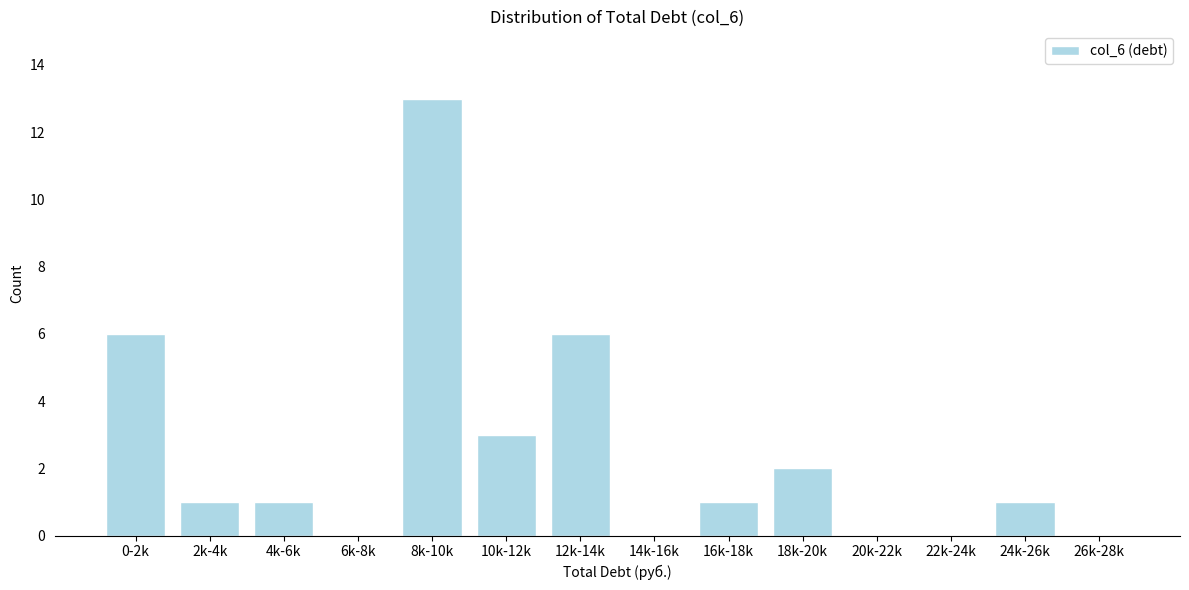

Reading left to right, extract all data points from this chart.

0-2k=6	2k-4k=1	4k-6k=1	6k-8k=0	8k-10k=13	10k-12k=3	12k-14k=6	14k-16k=0	16k-18k=1	18k-20k=2	20k-22k=0	22k-24k=0	24k-26k=1	26k-28k=0